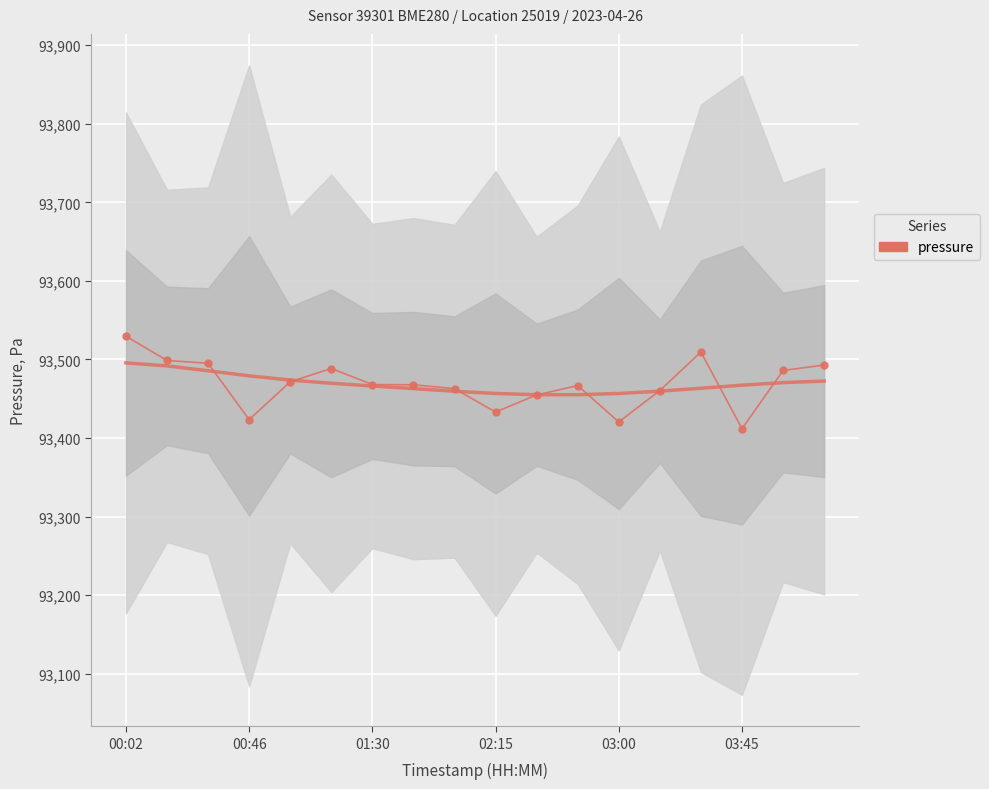

What is the sum of all values?

1682441.2